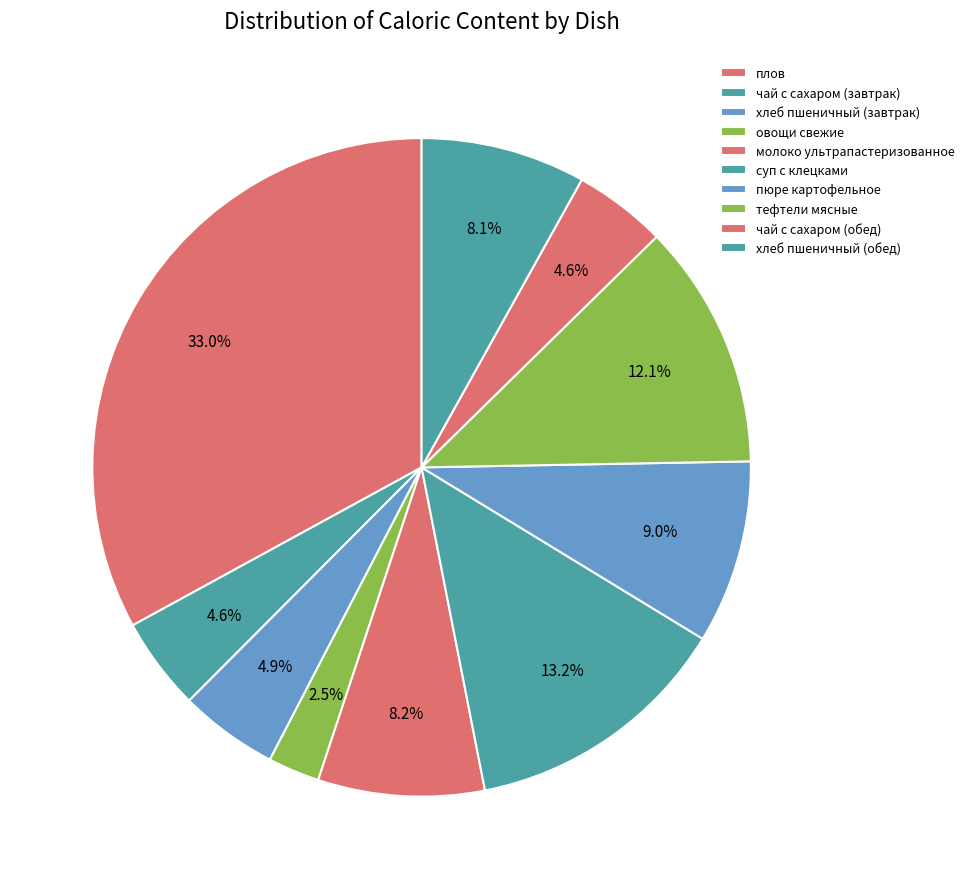

What percentage is the хлеб пшеничный (завтрак) slice, to the nearest percent?

5%